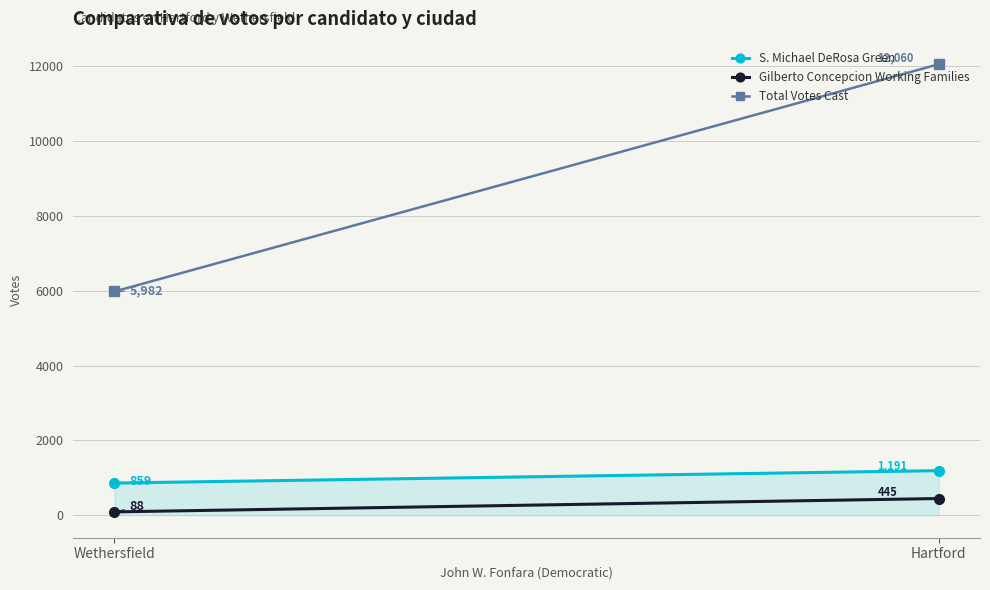

The value of S. Michael DeRosa Green at Hartford is 1191. True or false?

True